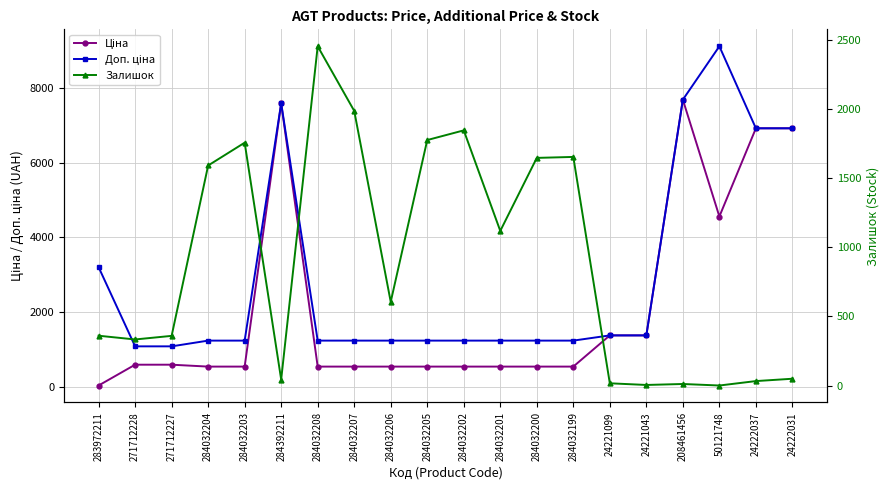

What is the difference between the Доп. ціна values at 284032205 and 24222037?

5690.3